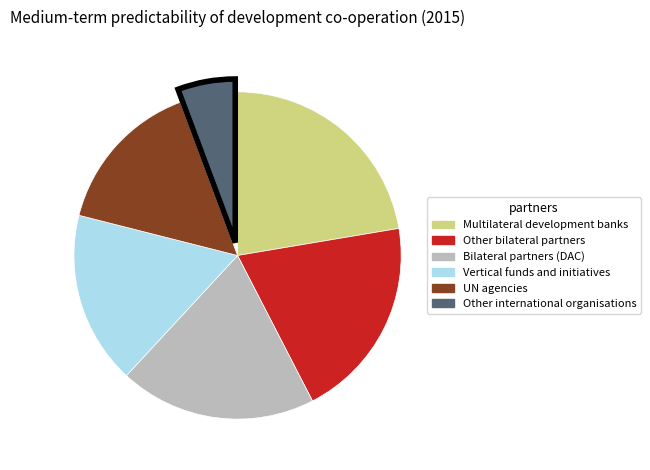

Is Bilateral partners (DAC) the majority of the pie?

No